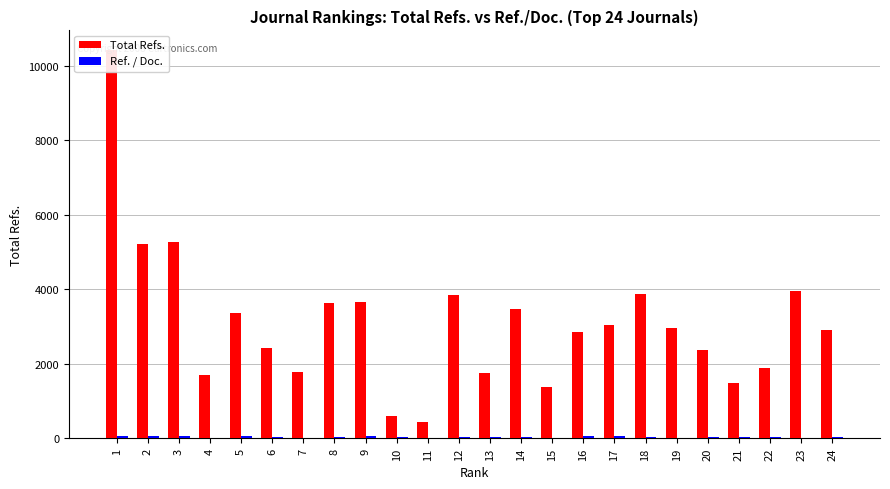

What is the sum of all Ref. / Doc. values?

798